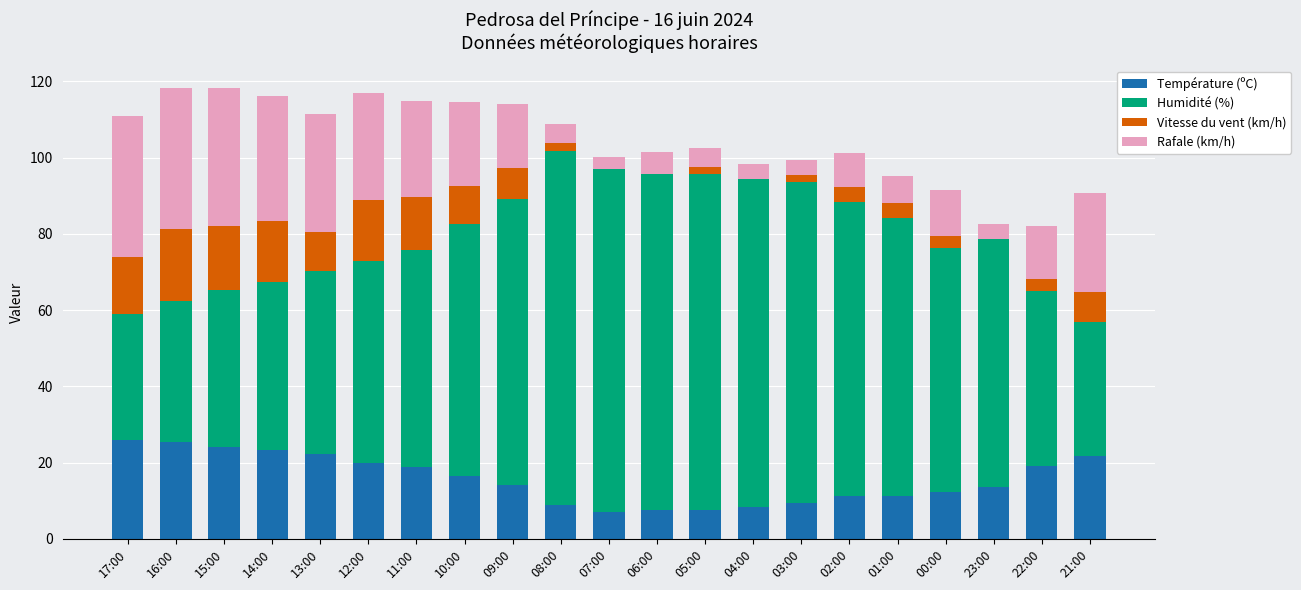

What is the maximum value for Température (ºC)?

26.0